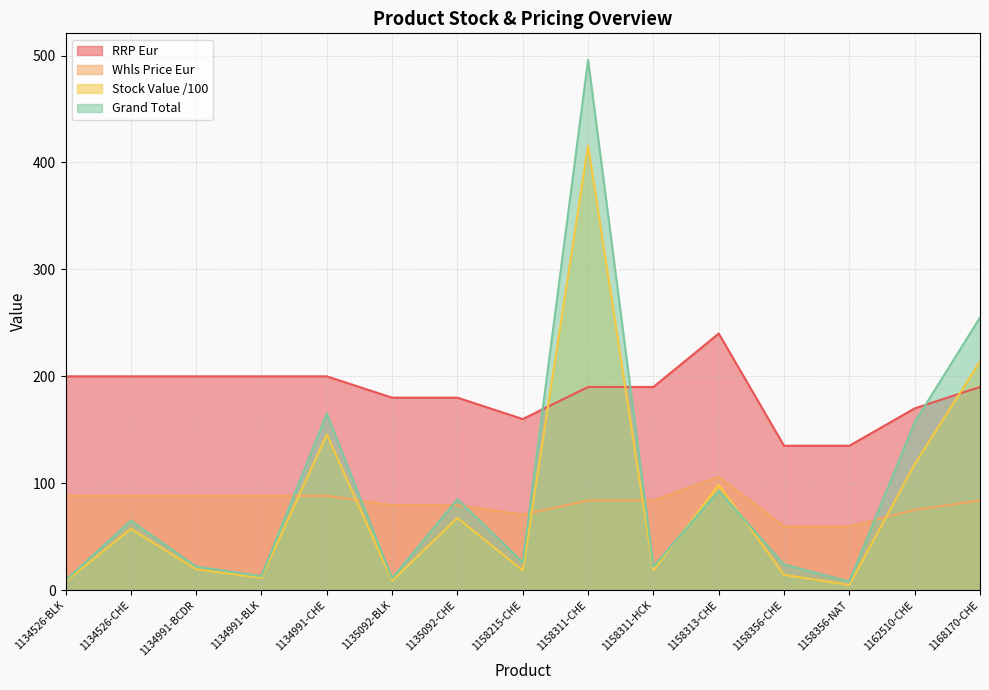

At which label does Whls Price Eur reach its minimum?

1158356-CHE